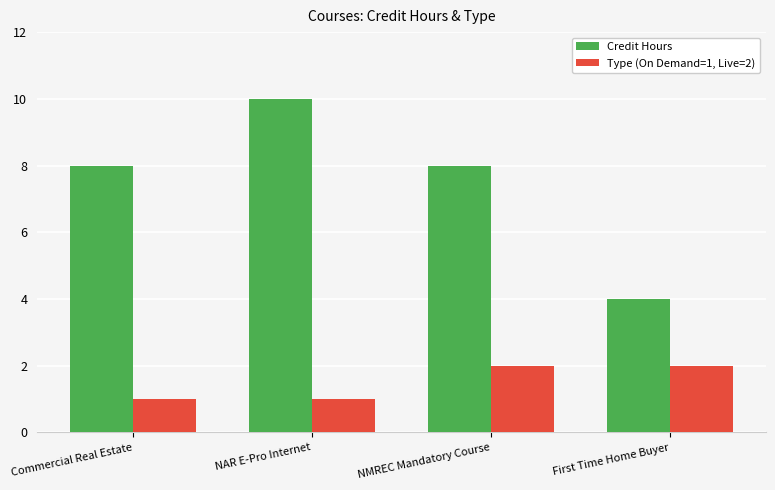

What is the label of the 2nd bar from the left?

NAR E-Pro Internet